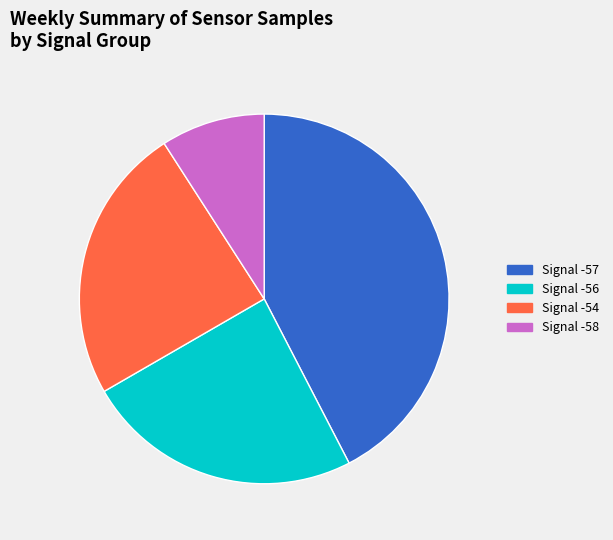

True or false: Signal -57 accounts for 42% of the total.

True